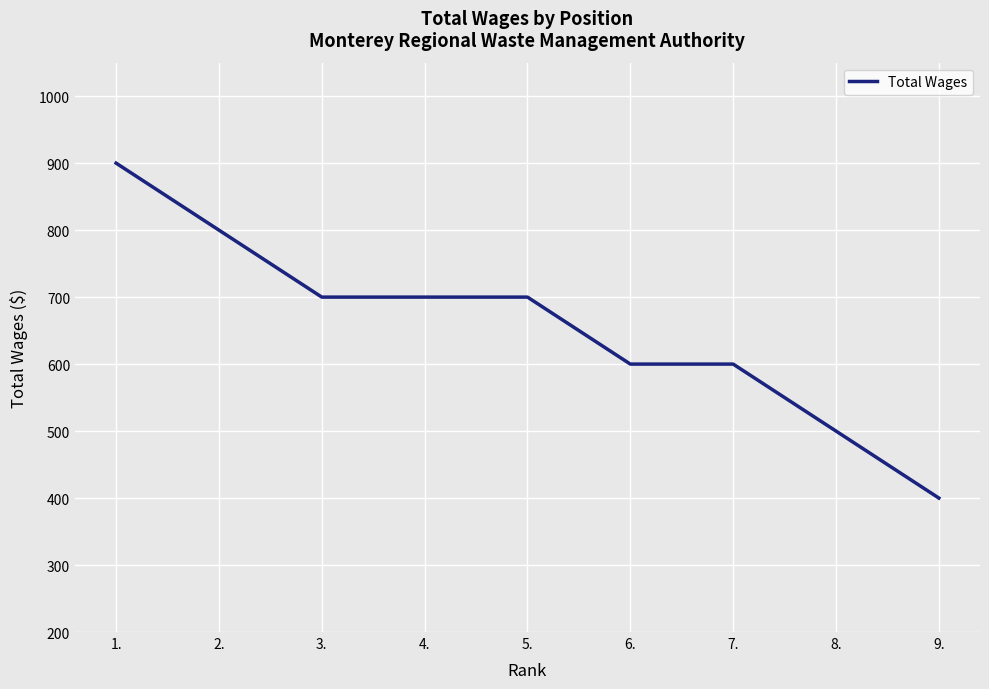

Reading left to right, list all the values displayed in this chart.

900	800	700	700	700	600	600	500	400